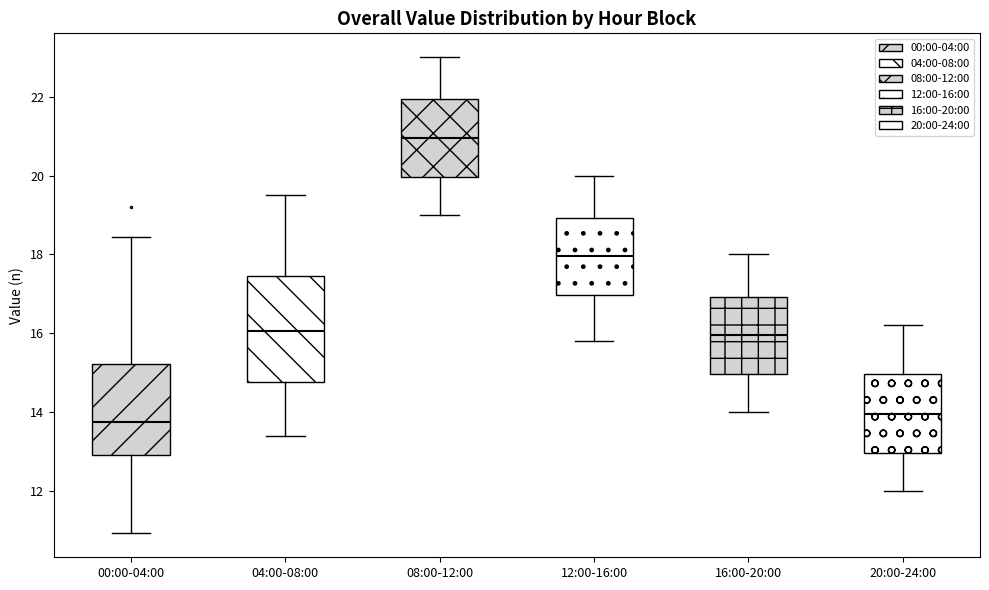

Reading left to right, transcribe this box plot: for each box, give where its median line is, the range the box spans, and where its two whiskers end, as read against the y-axis. The values are not printed on the chart, so give them approximately, as read against the axis.

00:00-04:00: median 13.8, box 13.0 to 15.2, whiskers 11.0 to 18.4
04:00-08:00: median 16.0, box 14.8 to 17.4, whiskers 13.4 to 19.6
08:00-12:00: median 21.0, box 20.0 to 22.0, whiskers 19.0 to 23.0
12:00-16:00: median 18.0, box 17.0 to 19.0, whiskers 15.8 to 20.0
16:00-20:00: median 16.0, box 15.0 to 17.0, whiskers 14.0 to 18.0
20:00-24:00: median 14.0, box 13.0 to 15.0, whiskers 12.0 to 16.2